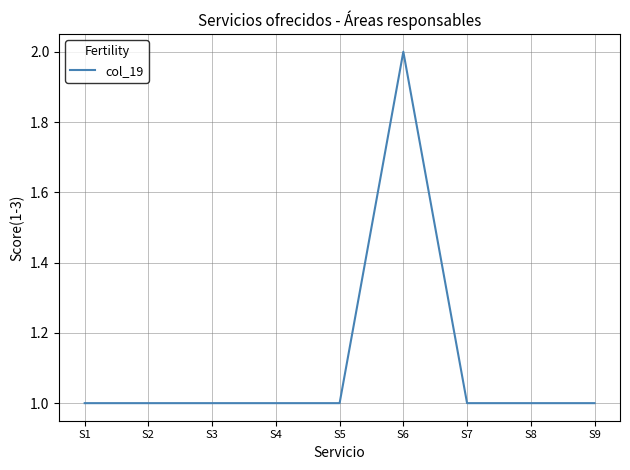

Is this an area chart (filled region under the line)?

No